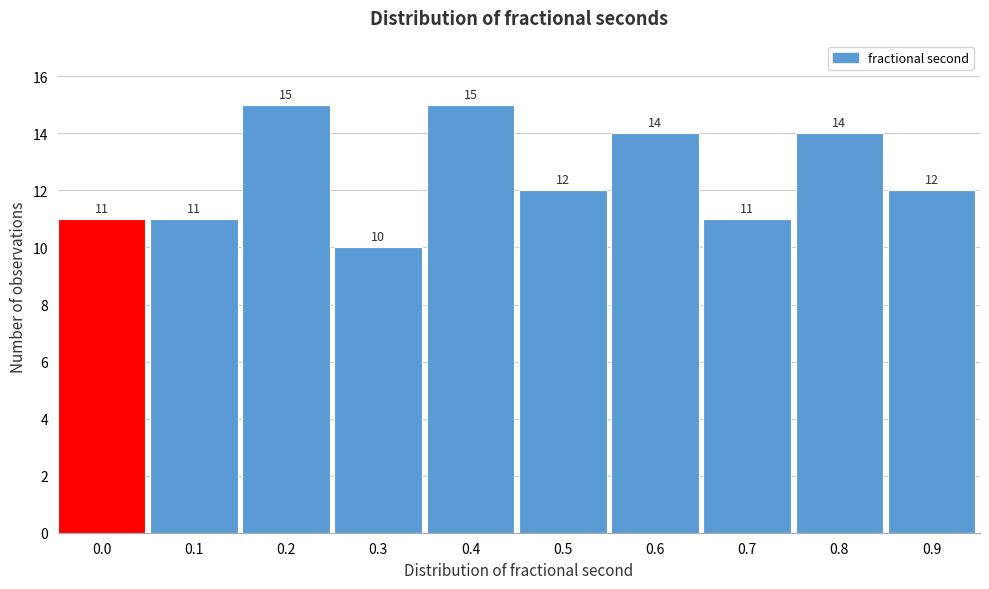

Reading left to right, what are all the values shown in this chart?

0.0=11	0.1=11	0.2=15	0.3=10	0.4=15	0.5=12	0.6=14	0.7=11	0.8=14	0.9=12